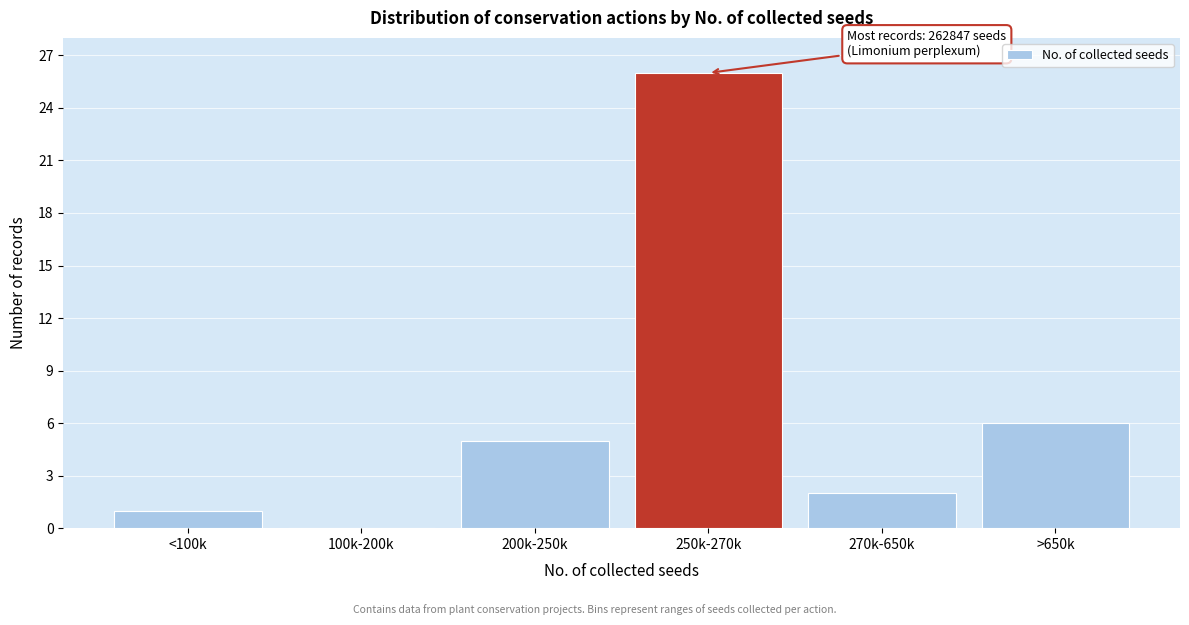

Reading left to right, extract all data points from this chart.

<100k=1	100k-200k=0	200k-250k=5	250k-270k=26	270k-650k=2	>650k=6